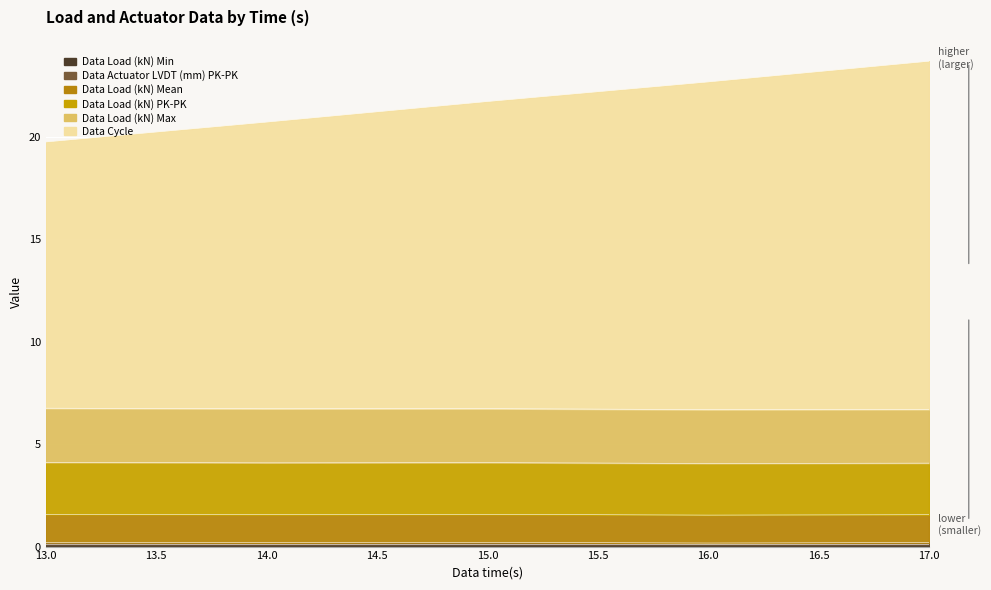

What is the approximate value of Data Load (kN) PK-PK at 14?

2.5